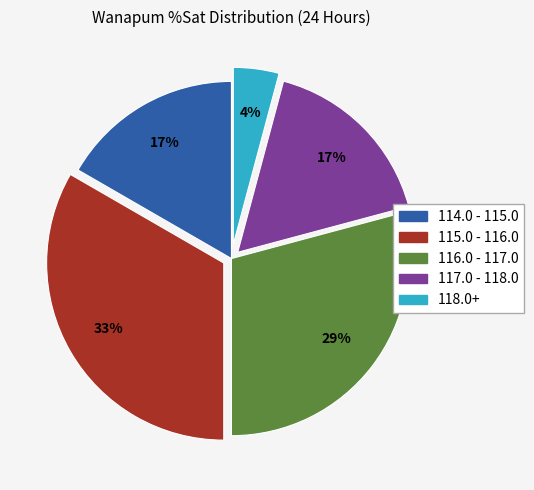

How many slices are in this pie chart?

5